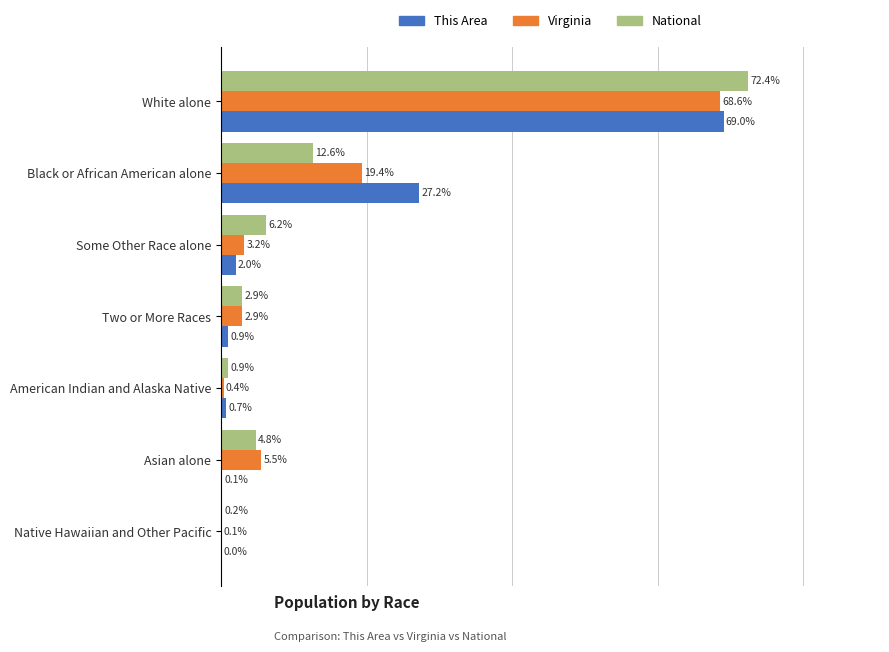

Is the value of This Area at Some Other Race alone greater than the value of Virginia at White alone?

No